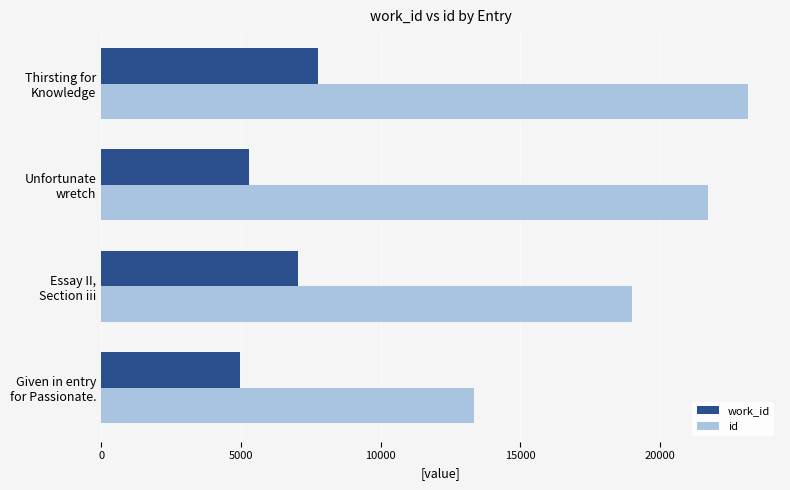

Which category has the highest value in the work_id series?

Thirsting for
Knowledge